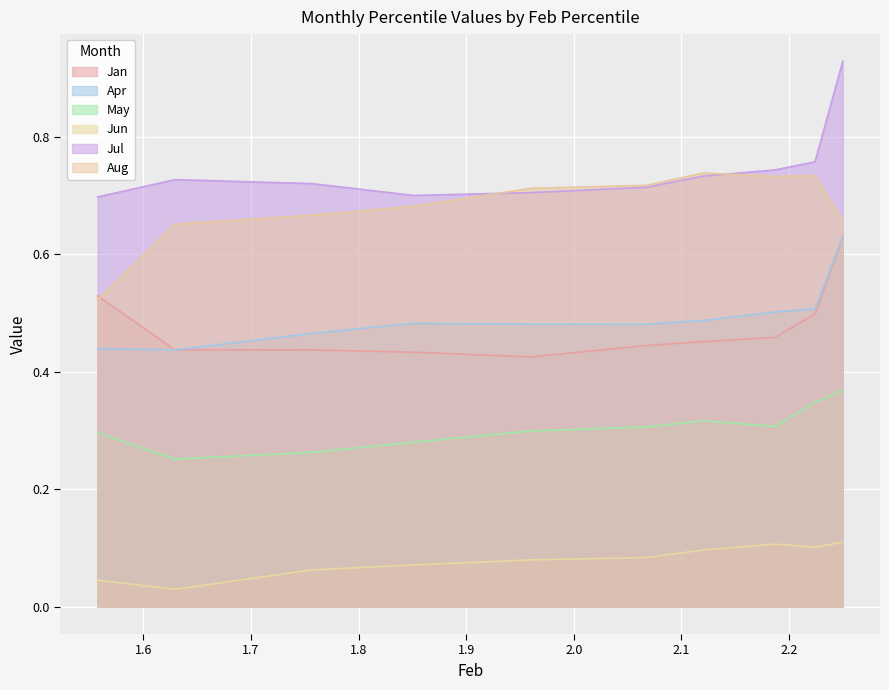

What is the average value of the Apr series?

0.5